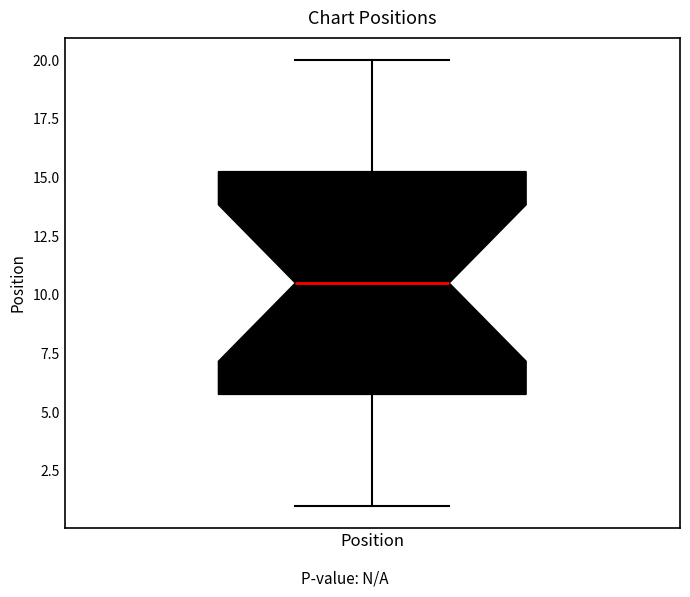

Transcribe this box plot: give where the median line is, the range the box spans, and where the two whiskers end, as read against the y-axis. The values are not printed on the chart, so give them approximately, as read against the axis.

median 10.5, box 6.0 to 15.5, whiskers 1.0 to 20.0